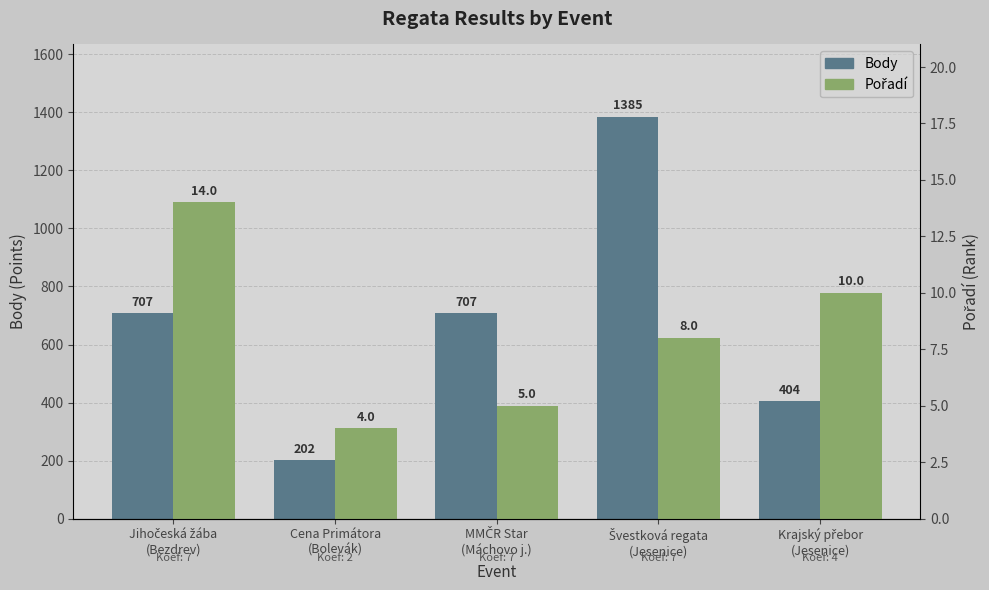

Which series has the largest total across all categories?

Body